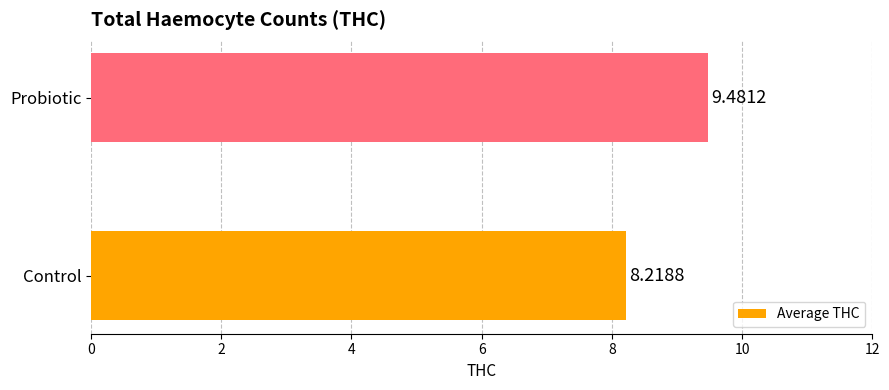

What is the sum of the values at Probiotic and Control?

17.7